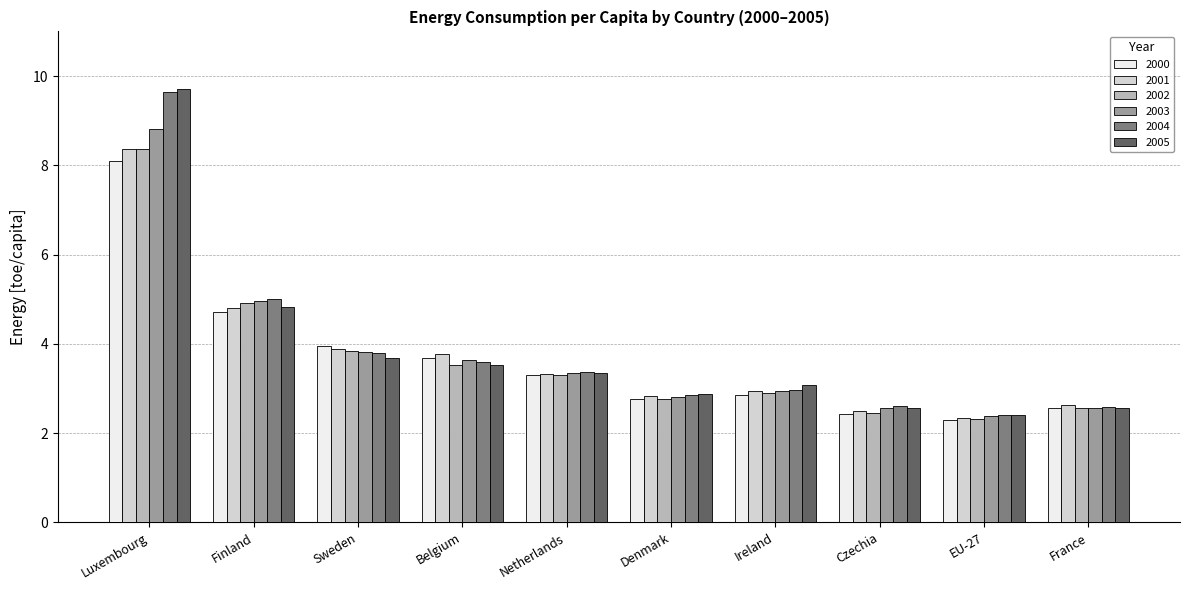

What is the label of the 1st bar from the left?

Luxembourg